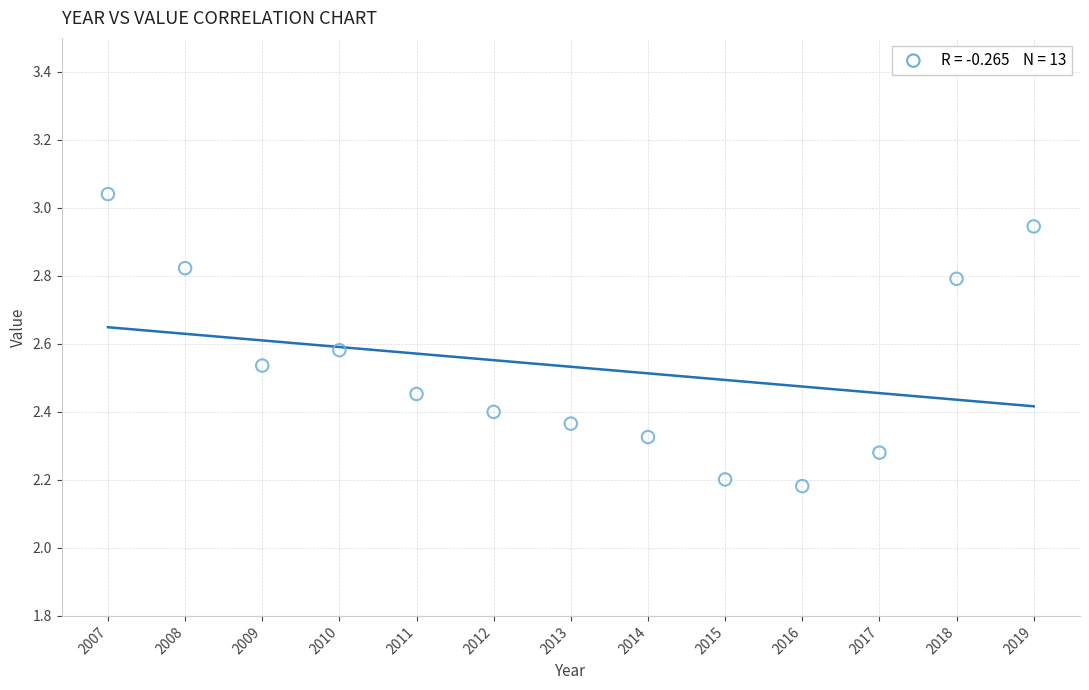

What is the range of Y values (max minus min)?

0.9